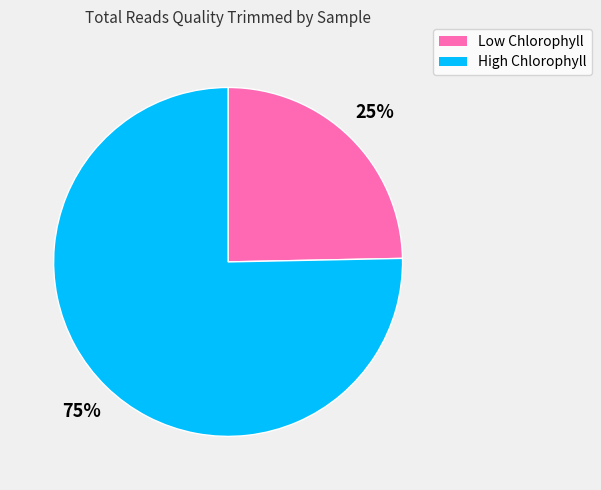

True or false: High Chlorophyll accounts for 85% of the total.

False